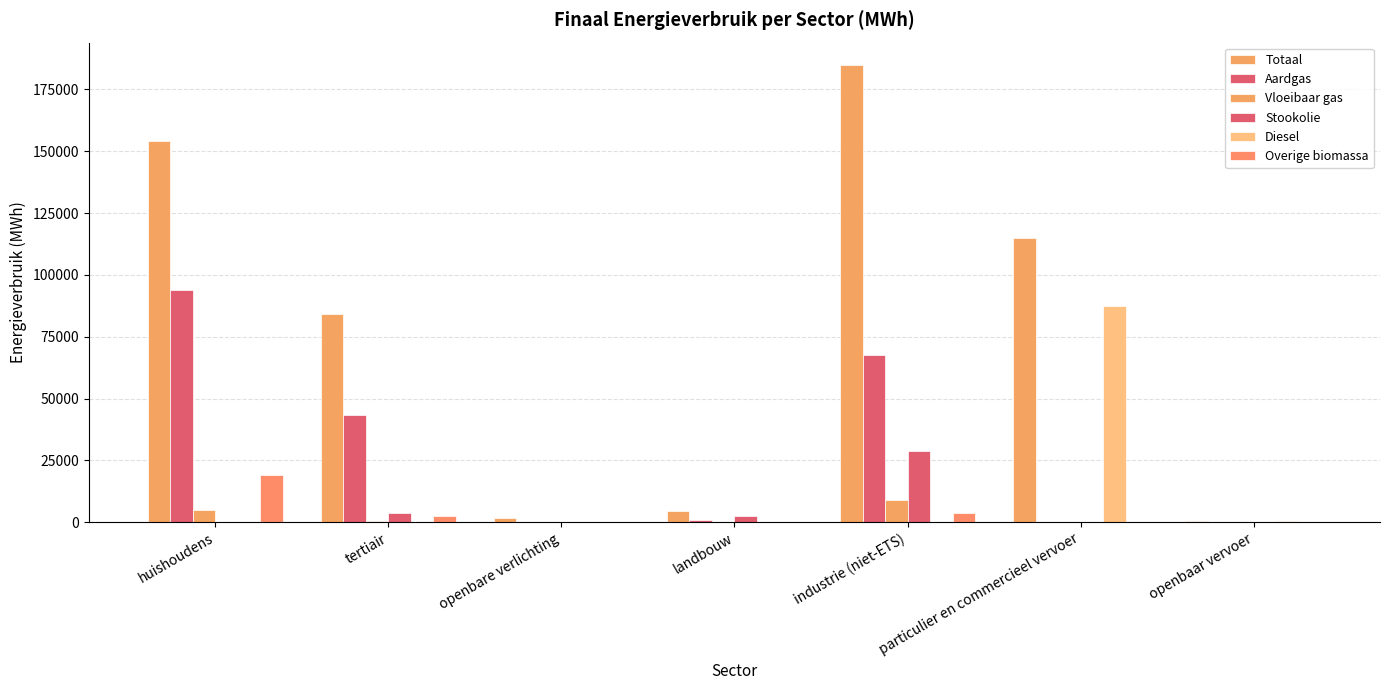

Which series has the widest spread of values?

Totaal